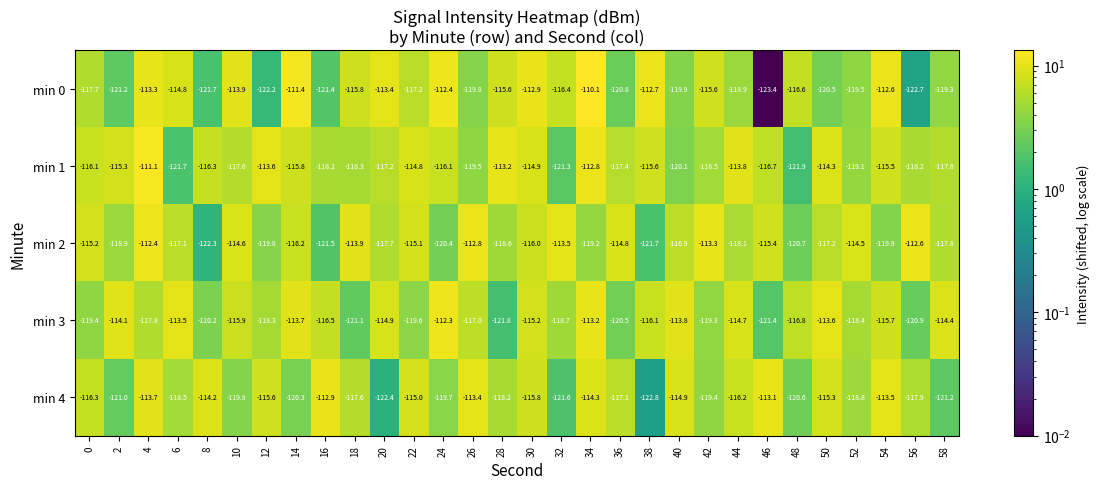

Rank the categories by min 4 value from highest to lowest.

16, 46, 26, 54, 4, 8, 34, 40, 22, 50, 12, 30, 44, 0, 36, 18, 56, 28, 6, 52, 42, 24, 10, 14, 48, 2, 58, 32, 20, 38